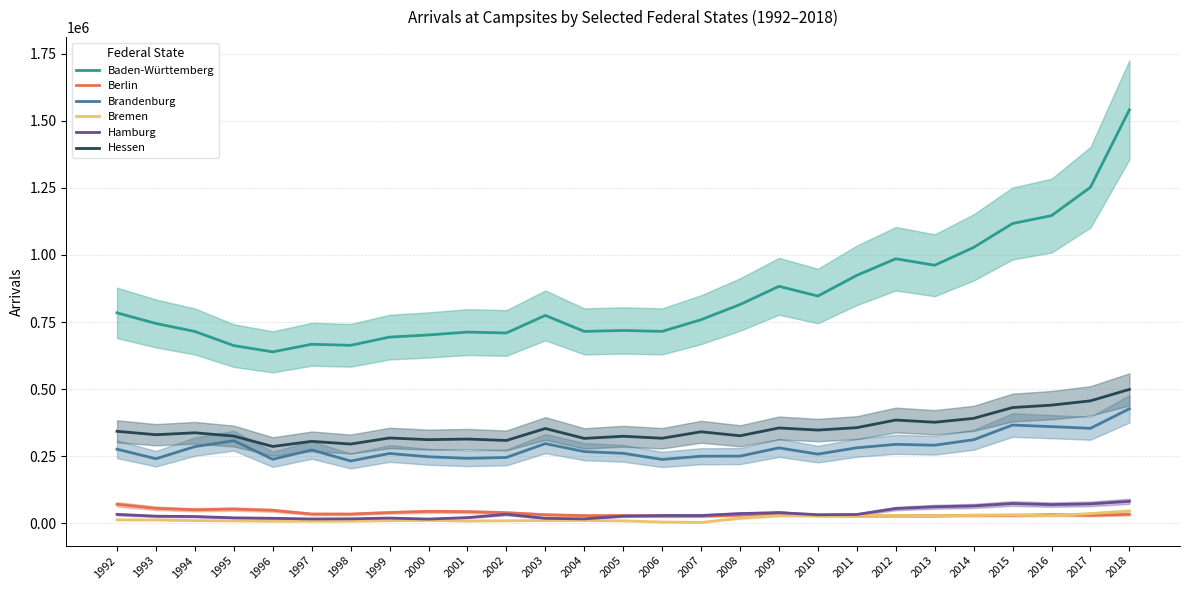

Where is Bremen nearest to the value 24015?

2013